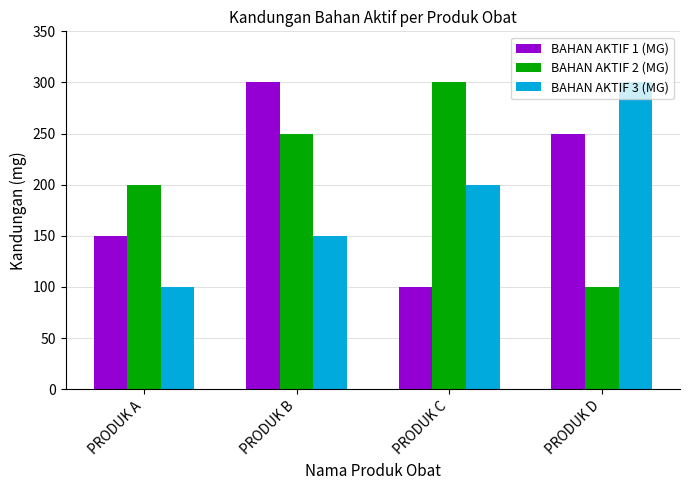

What is the total value across all series at PRODUK B?

700